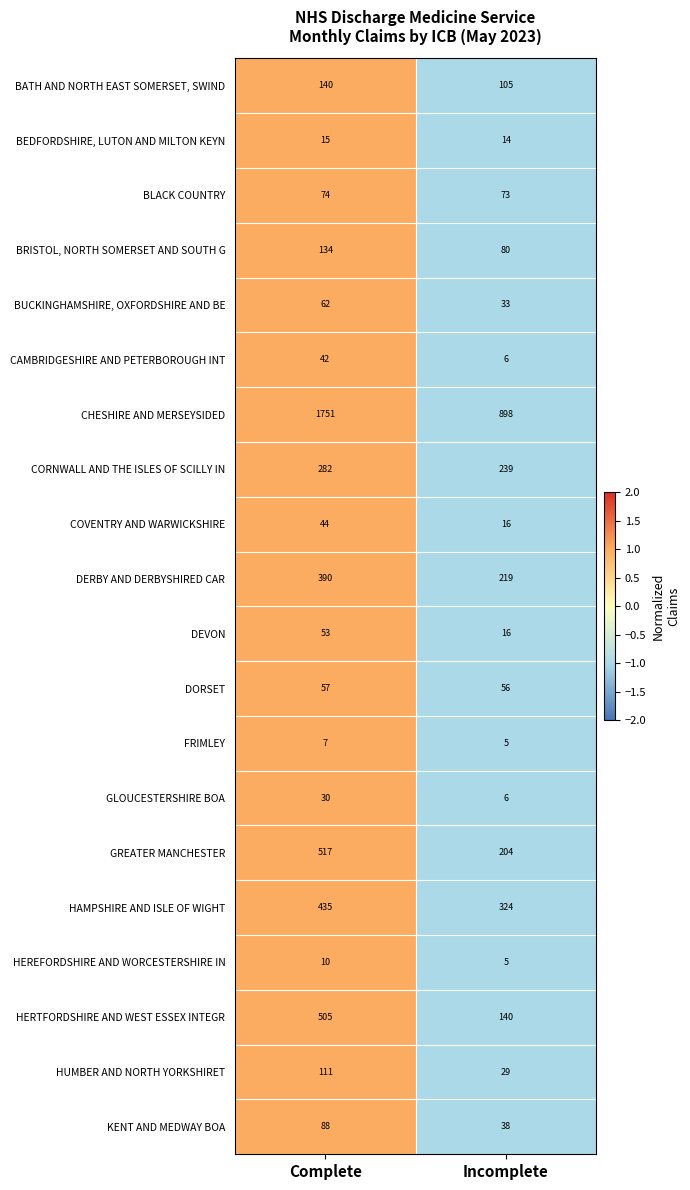

Rank the categories by CORNWALL AND THE ISLES OF SCILLY IN value from lowest to highest.

Incomplete, Complete